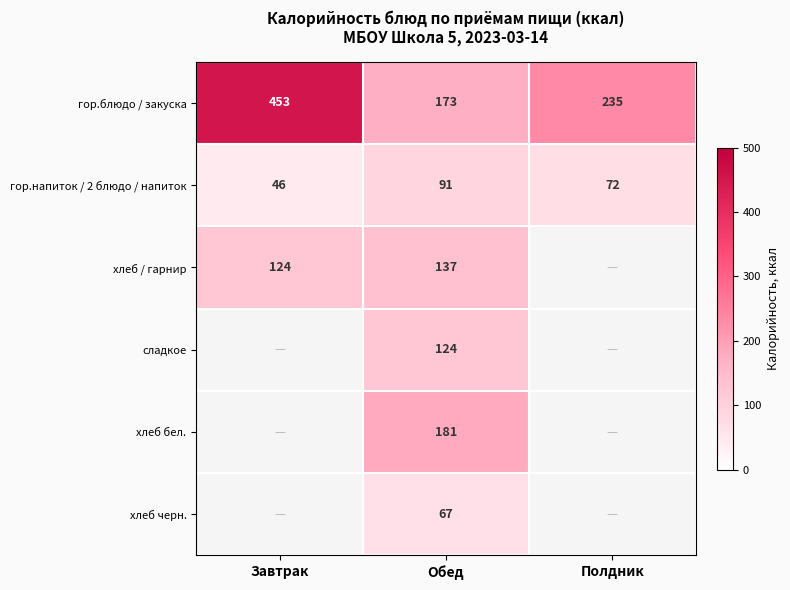

Count the number of data series in this chart.

6